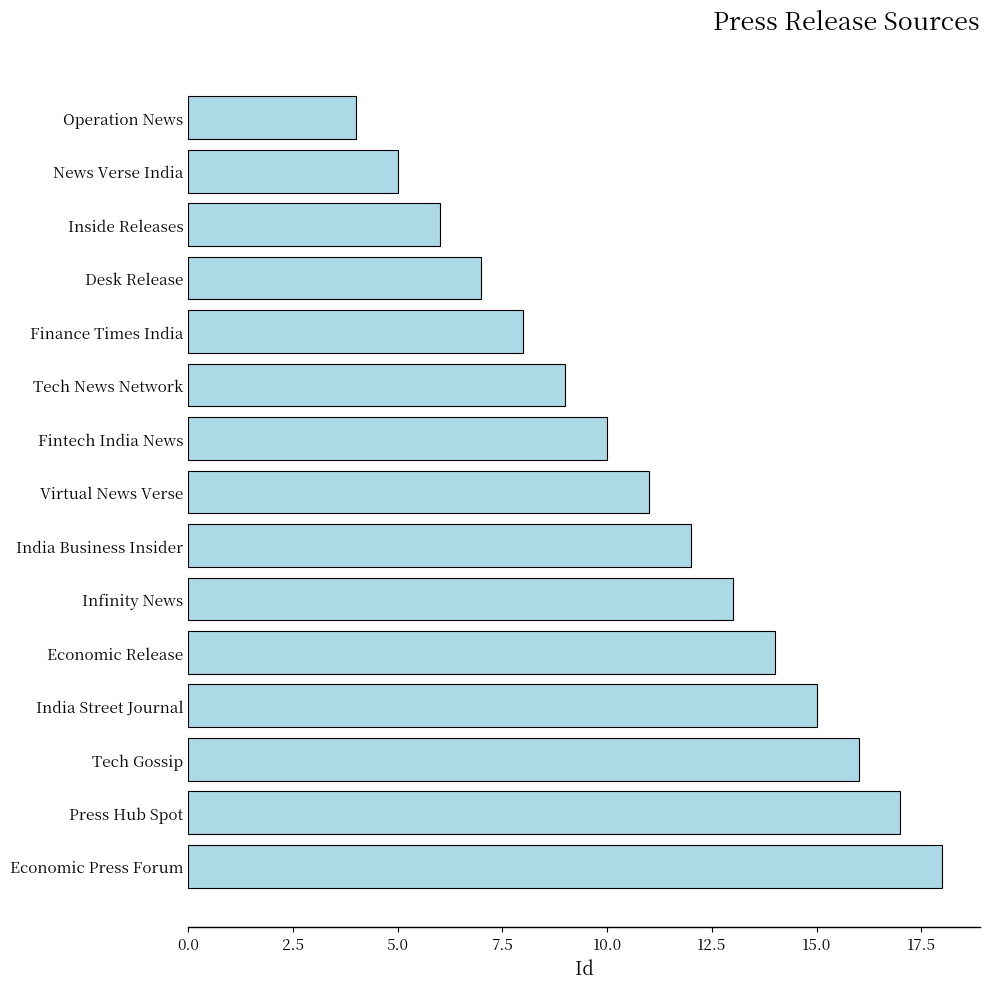

Approximately how many times larger is the value at Tech Gossip compared to India Business Insider?

1.3